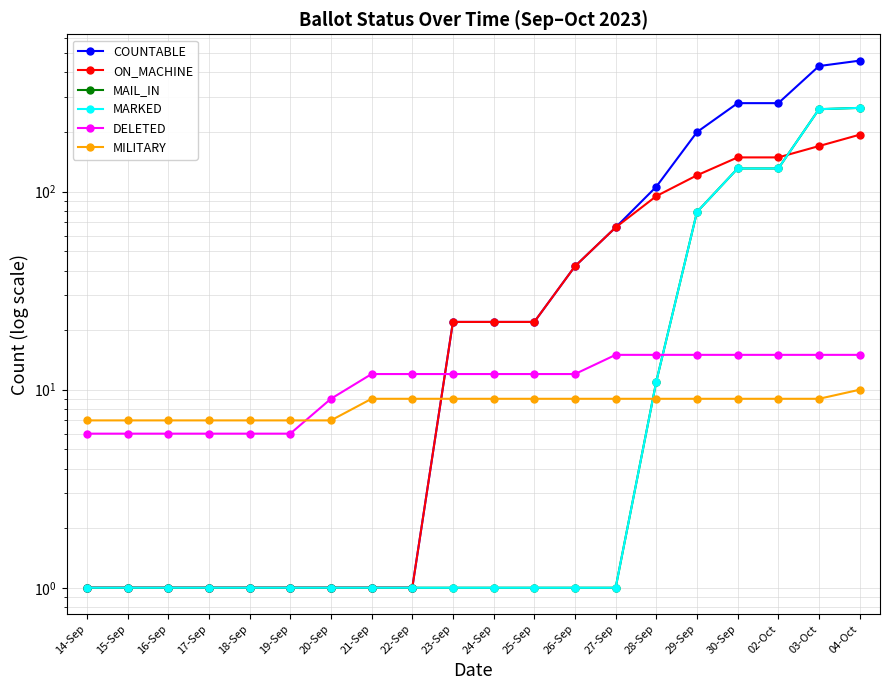

What is the value of the DELETED point at the 4th from the left?

6